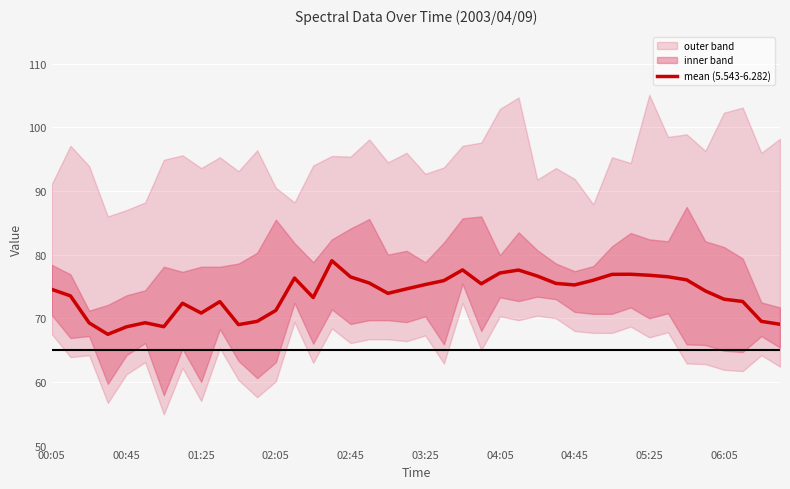

What is the difference between the maximum and second lowest values?

10.4